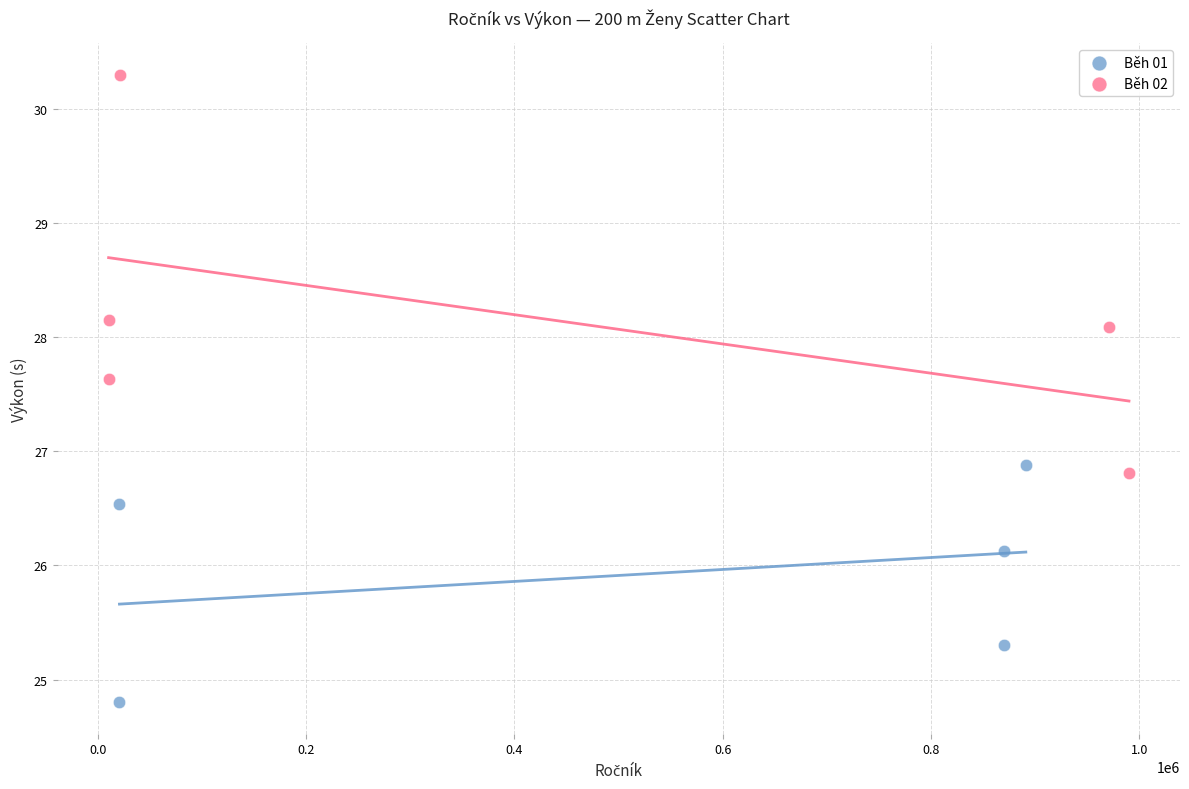

Which series reaches the maximum Y coordinate?

Běh 02